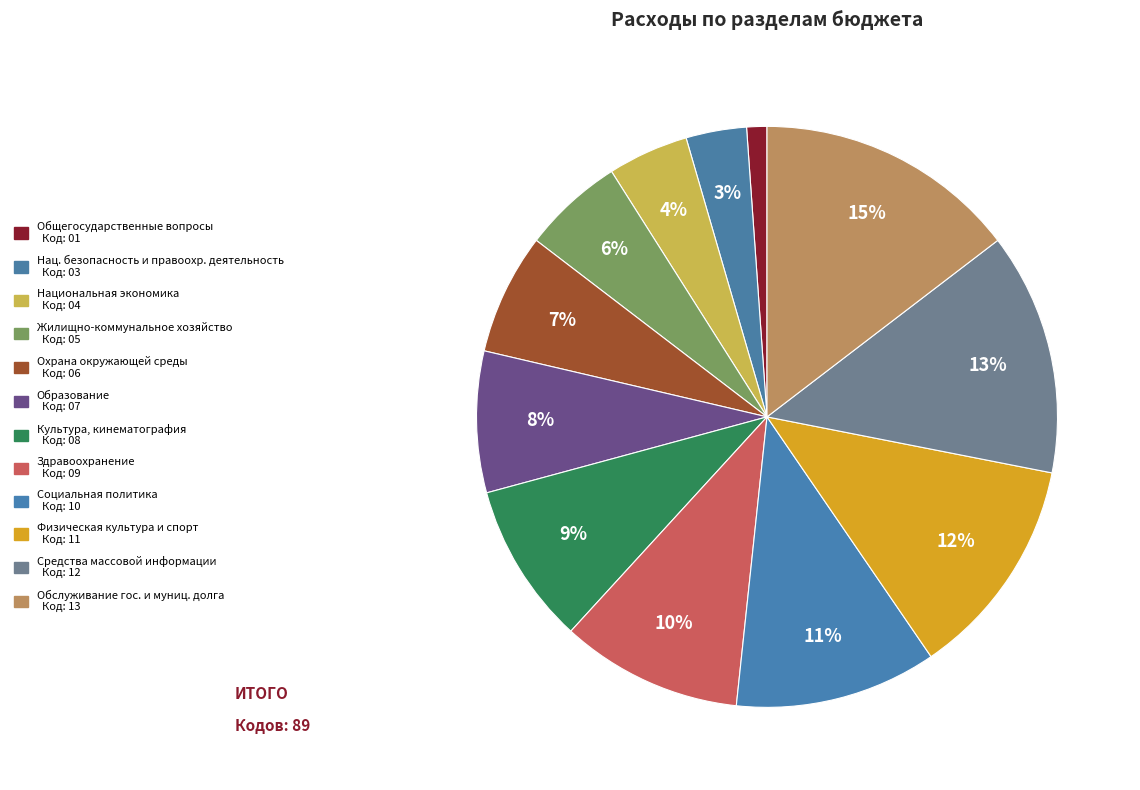

How many segments does this pie chart have?

12